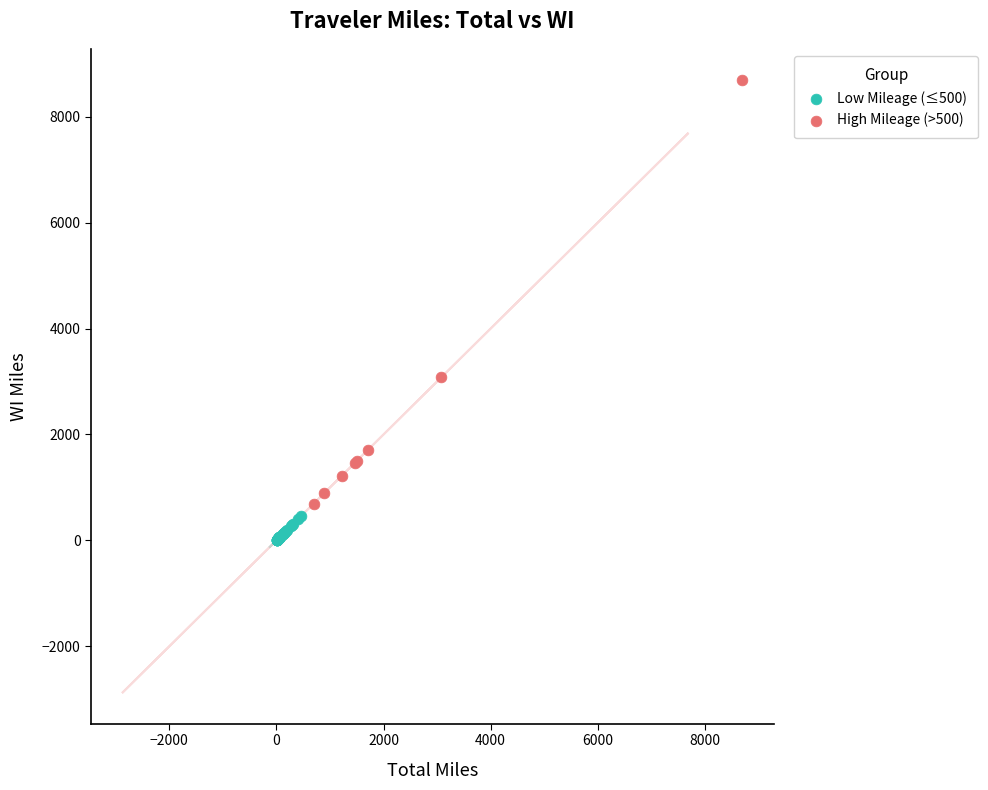

Which series reaches the minimum Y coordinate?

Low Mileage (≤500)